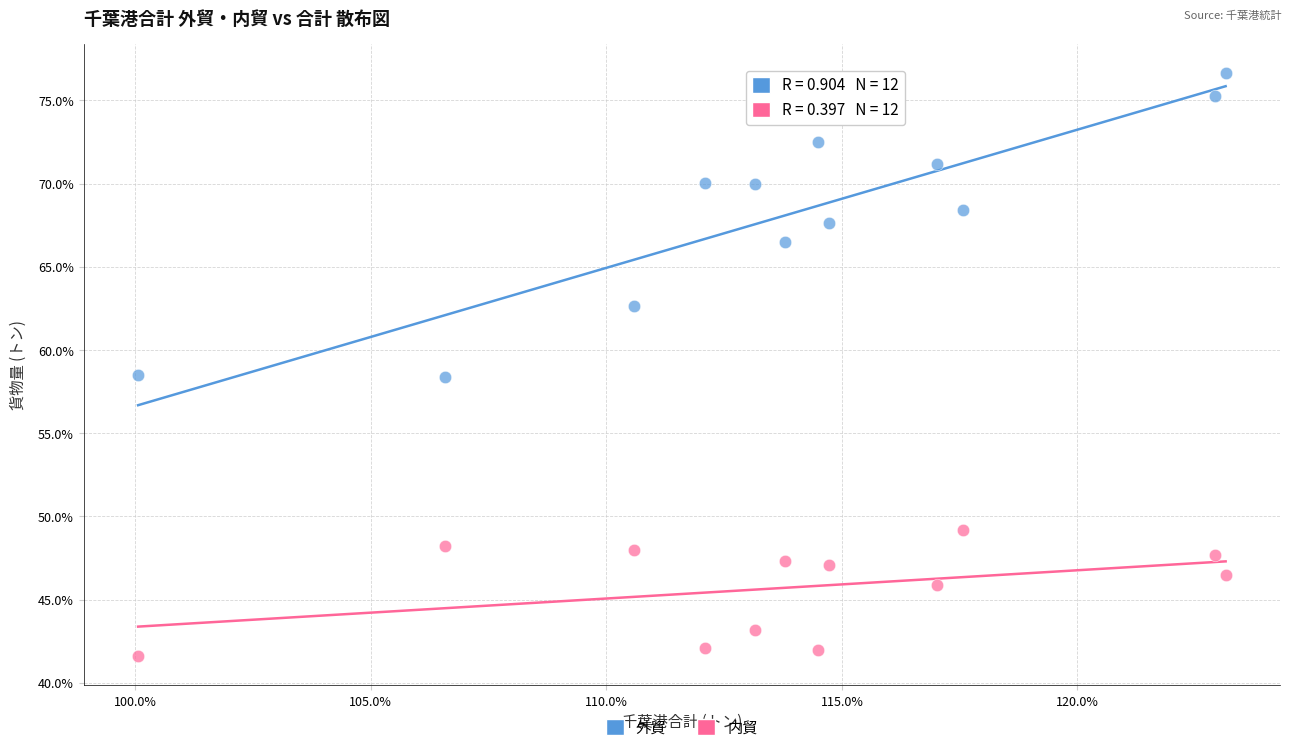

What are all the series names shown in the legend?

外貿, 内貿